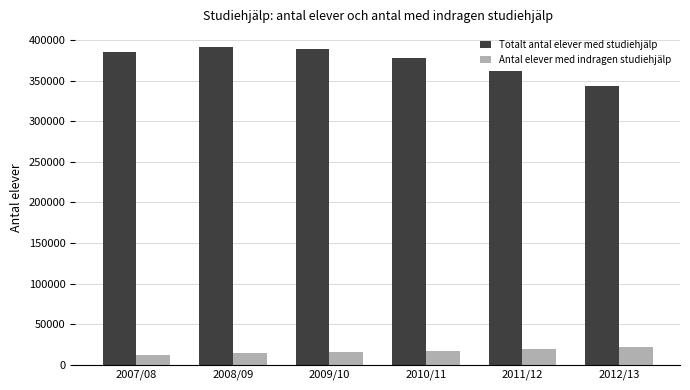

What is the value of the Totalt antal elever med studiehjälp bar at the 3rd from the left?

388697